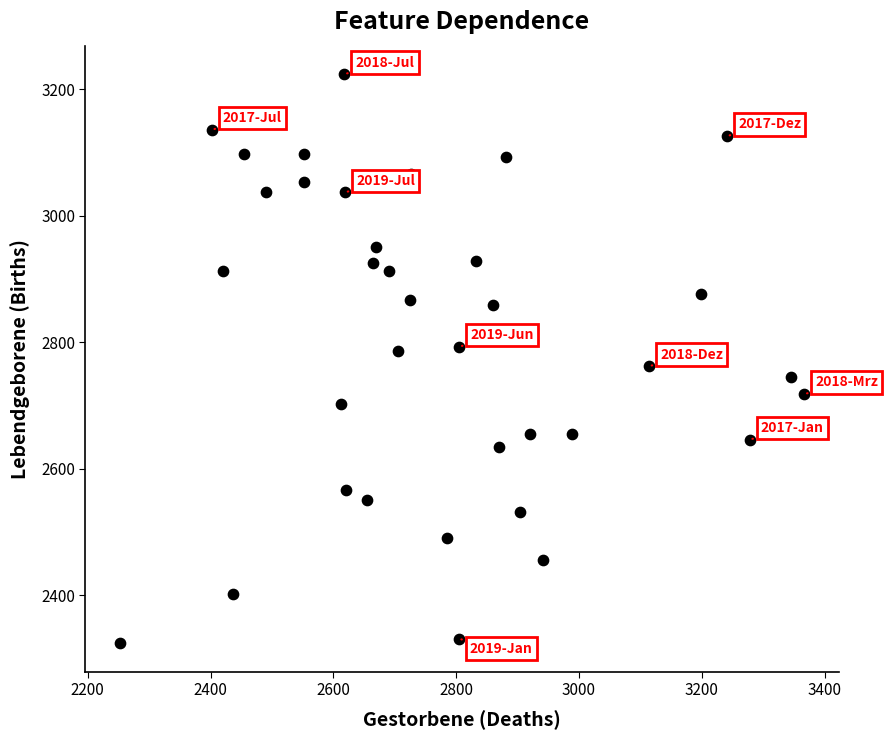

What is the range of Y values (max minus min)?

900